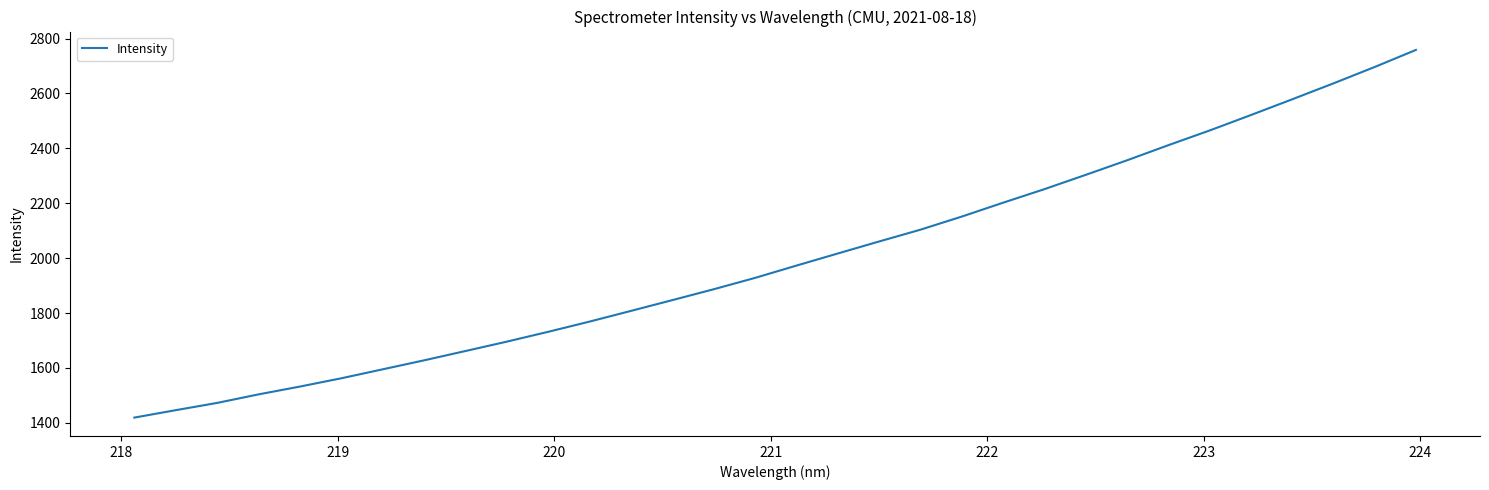

What is the minimum value shown in the chart?

1419.3